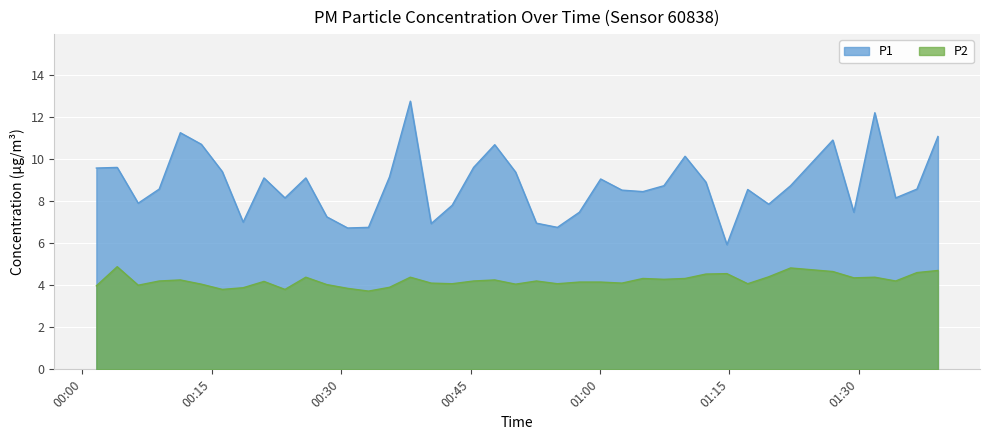

List the series in order of their overall mean, highest first.

P1, P2